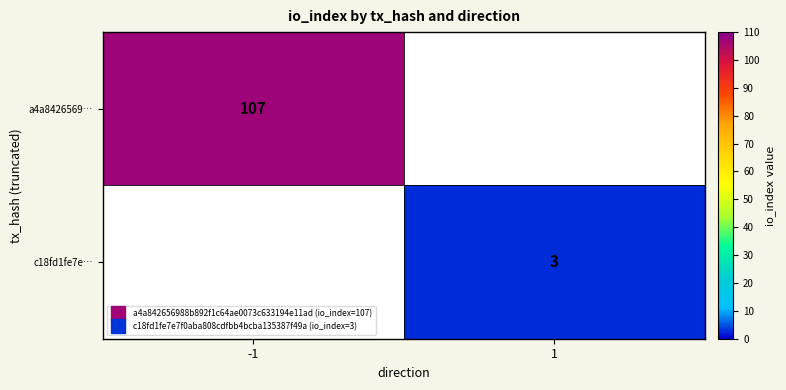

How many values in a4a8426569… are above zero?

1